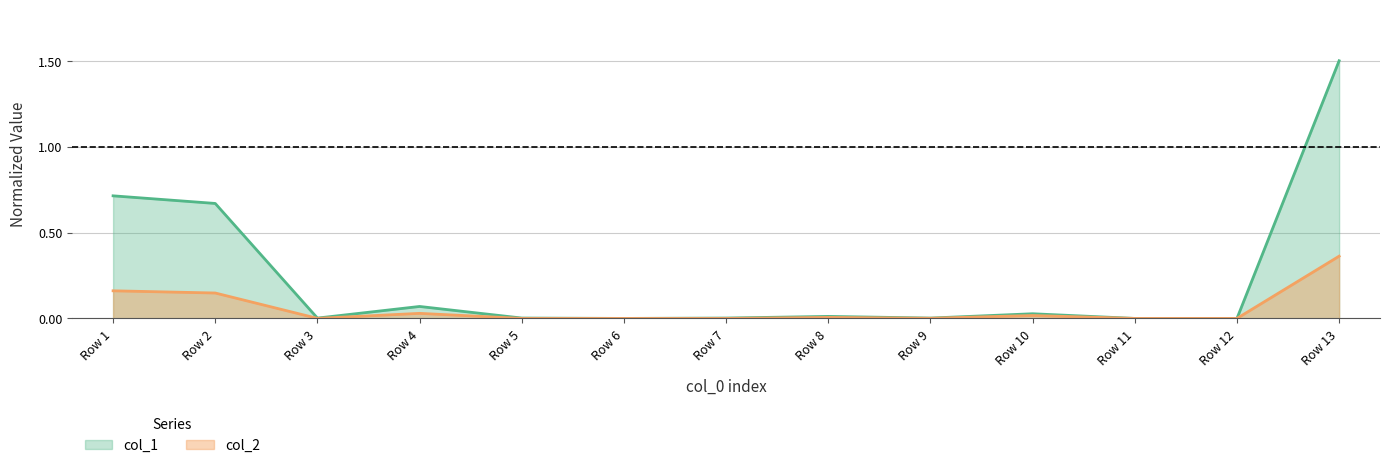

What is the greatest value displayed?

1.5